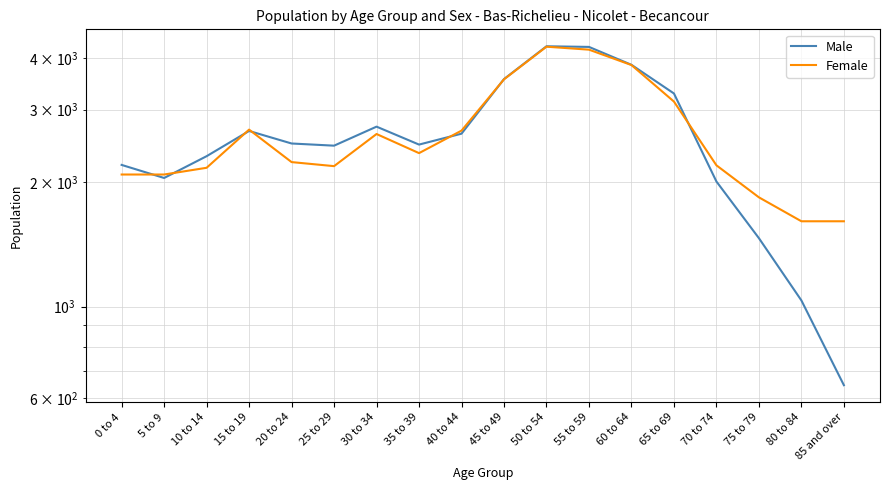

What is the value of the Female point at the 14th from the left?

3140